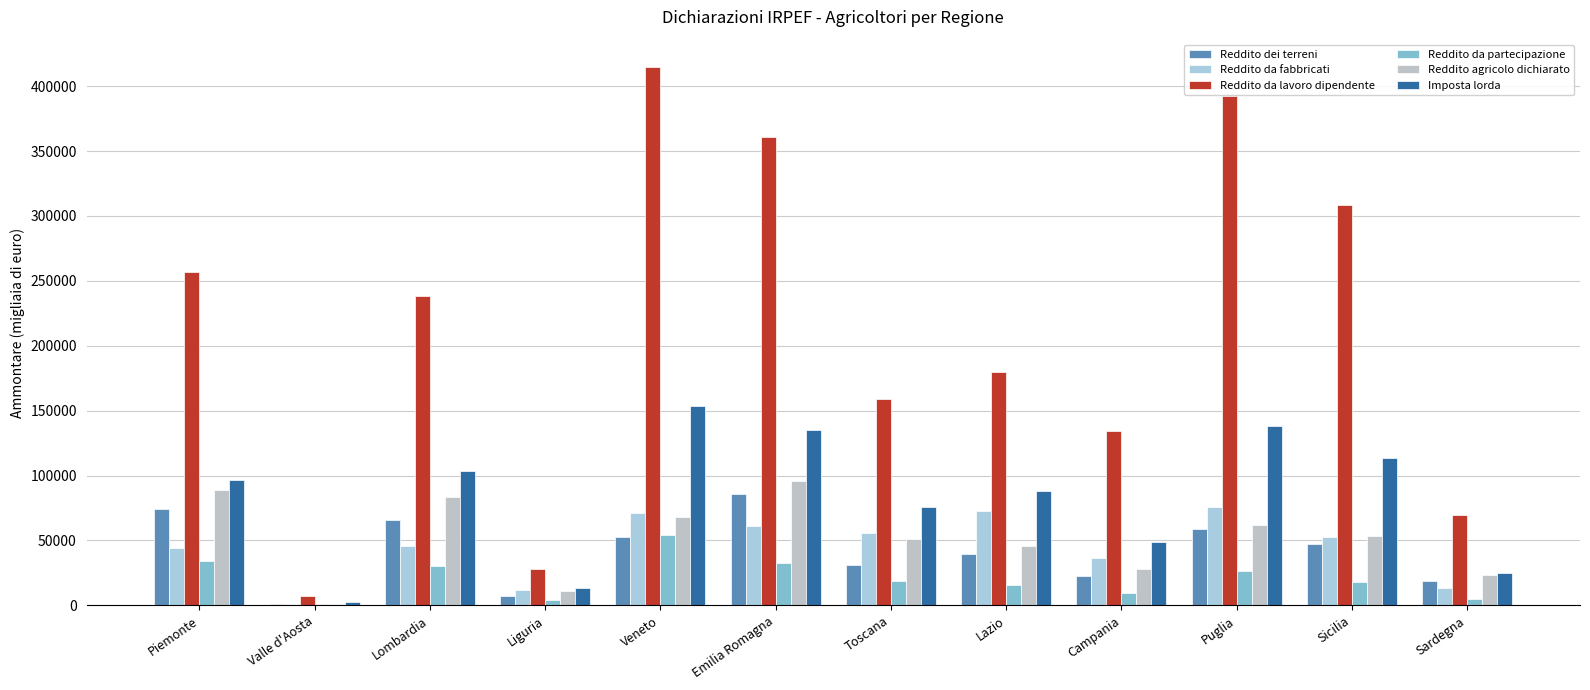

What is the difference between the maximum and minimum values in the Reddito da partecipazione series?

52942